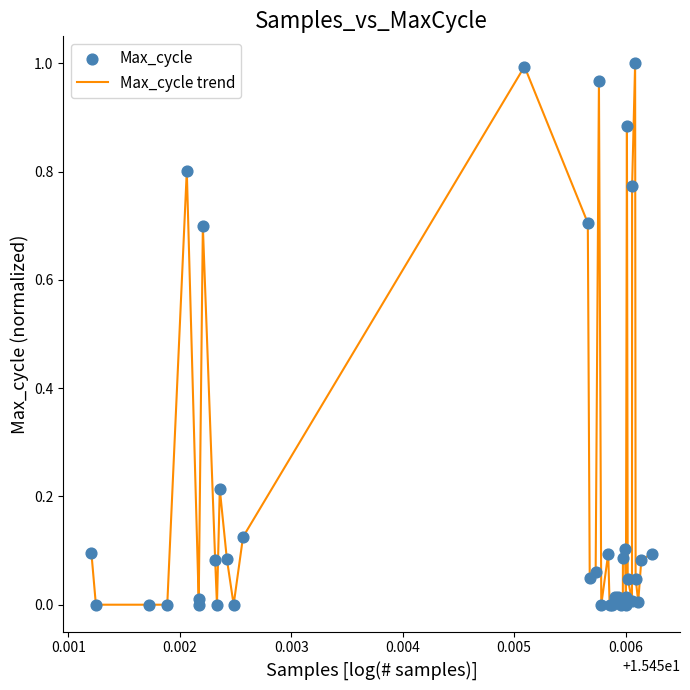

Does the chart have visible grid lines?

No